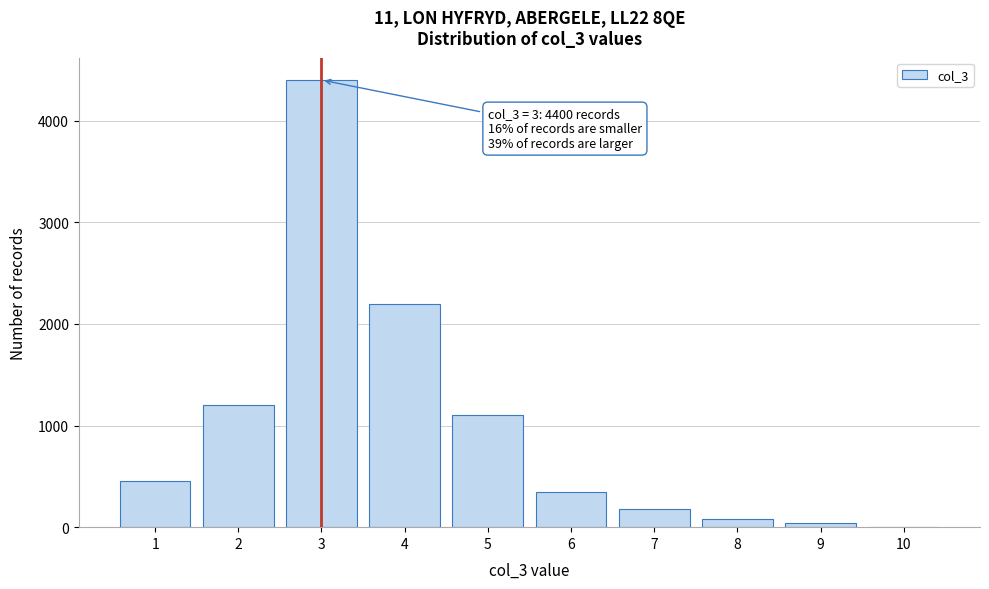

Over which range of the x-axis is the bar tallest?

2.5 to 3.5